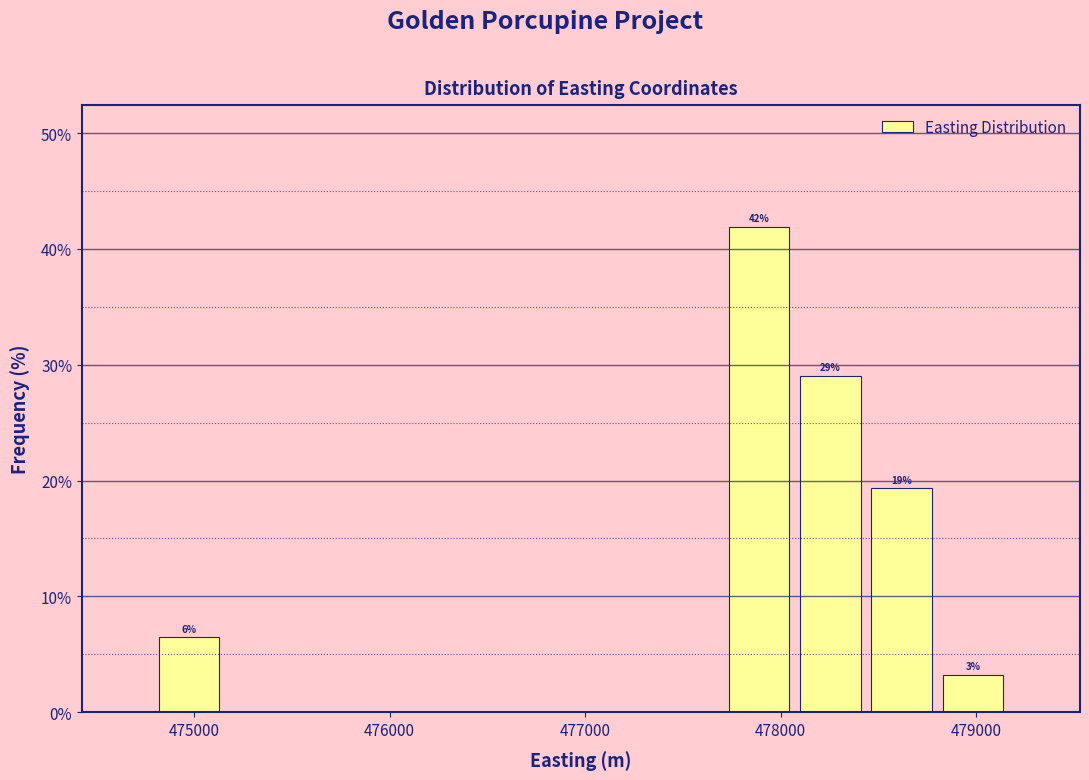

Read against the x-axis, roughly where is the centre of the tallest bar?

477900